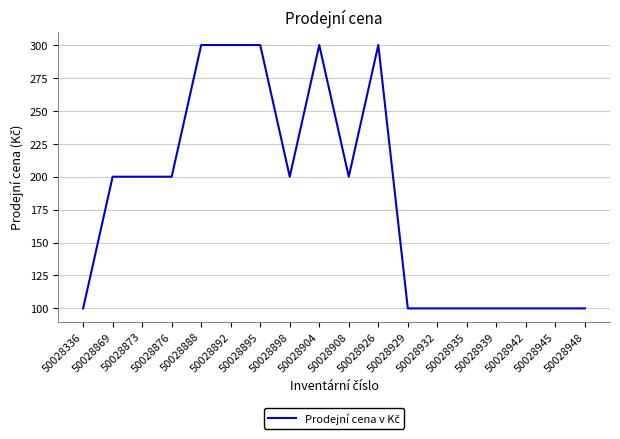

What is the minimum value shown in the chart?

100